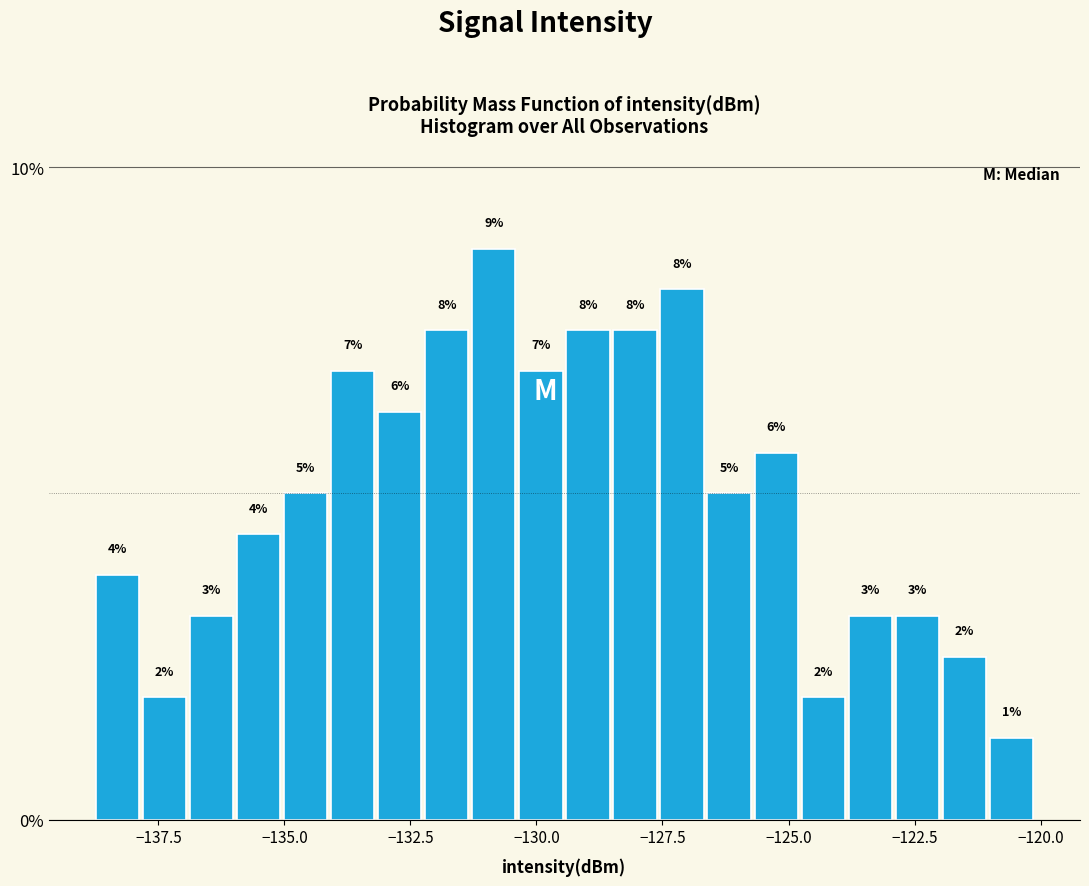

Read against the x-axis, roughly where is the centre of the tallest bar?

-131.0